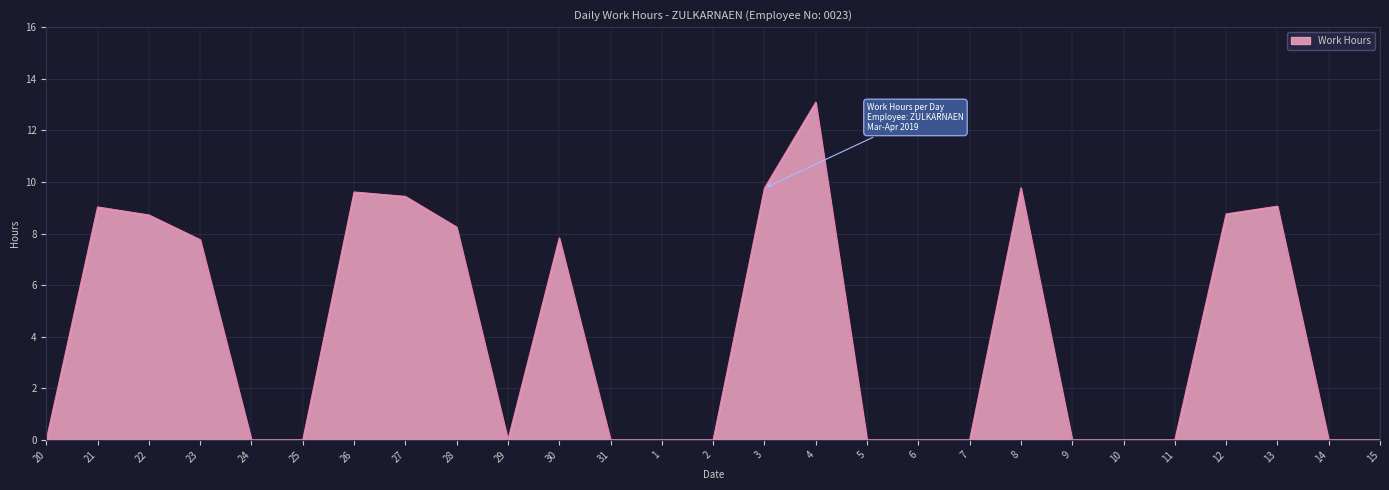

What is the difference between the maximum and minimum values?

13.1